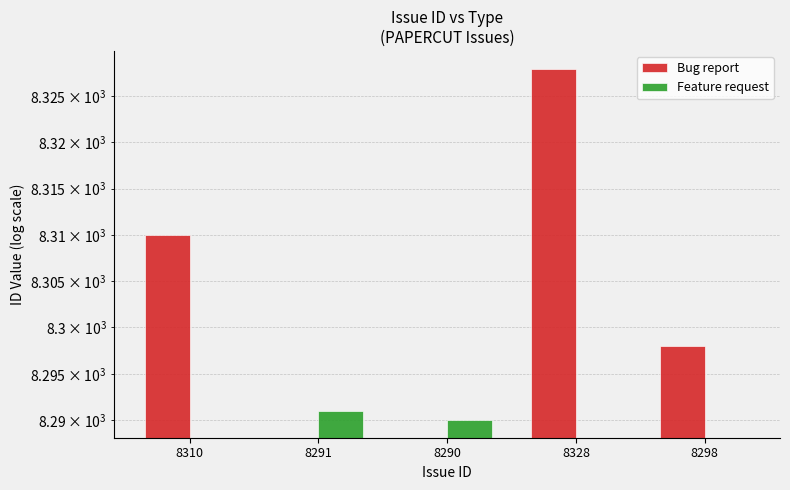

How many groups of bars are there?

5